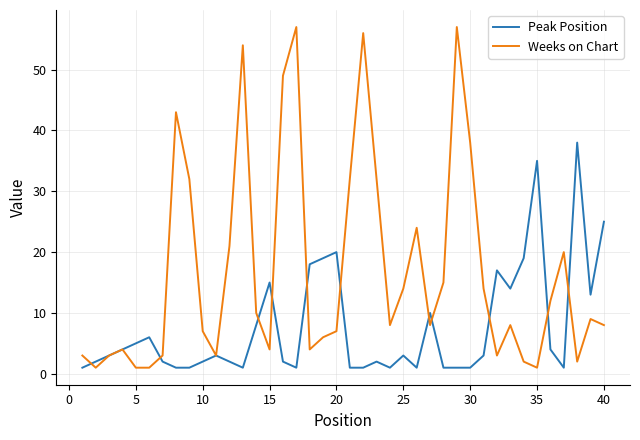

Which series has the largest total across all categories?

Weeks on Chart